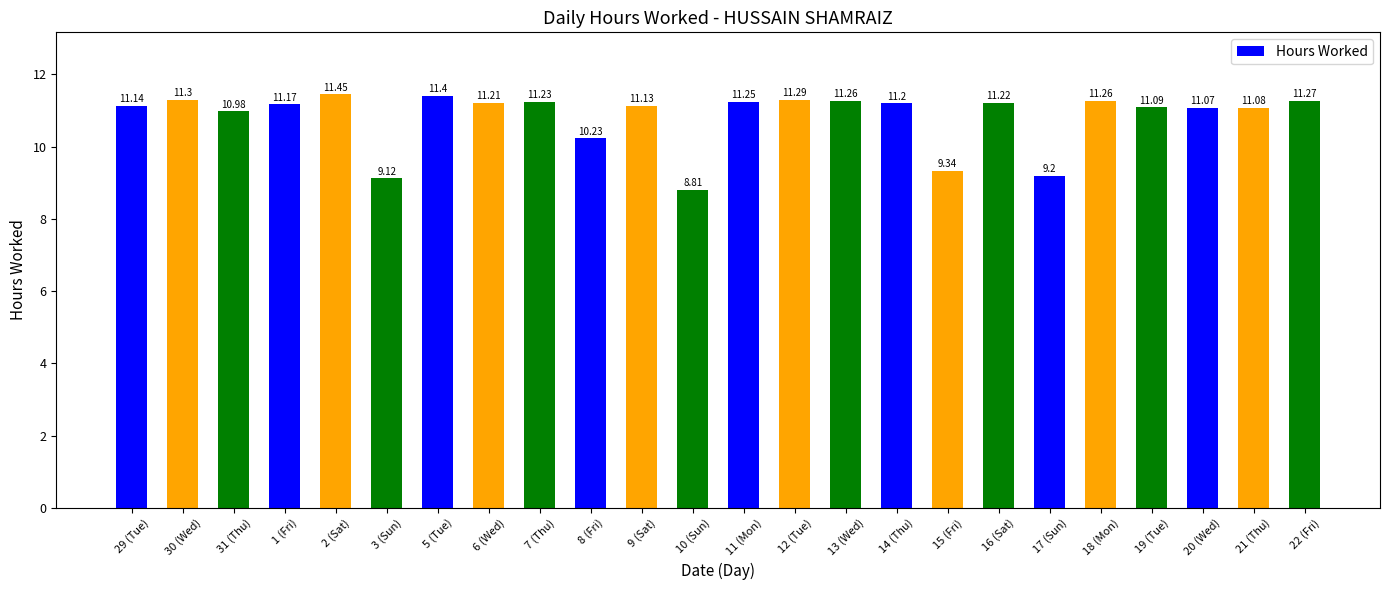

The value at 11 (Mon) is 11.2. True or false?

True